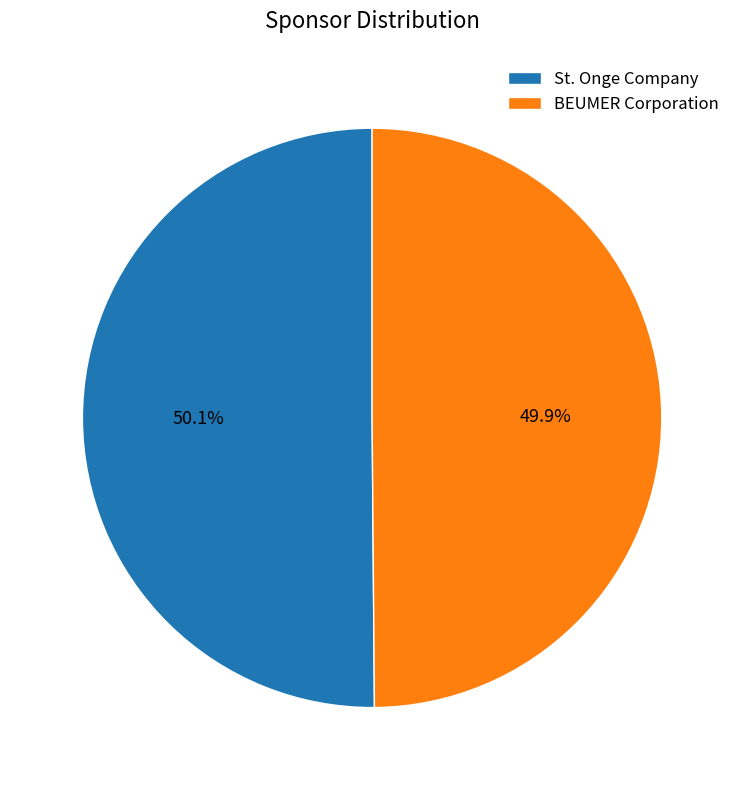

How many segments does this pie chart have?

2